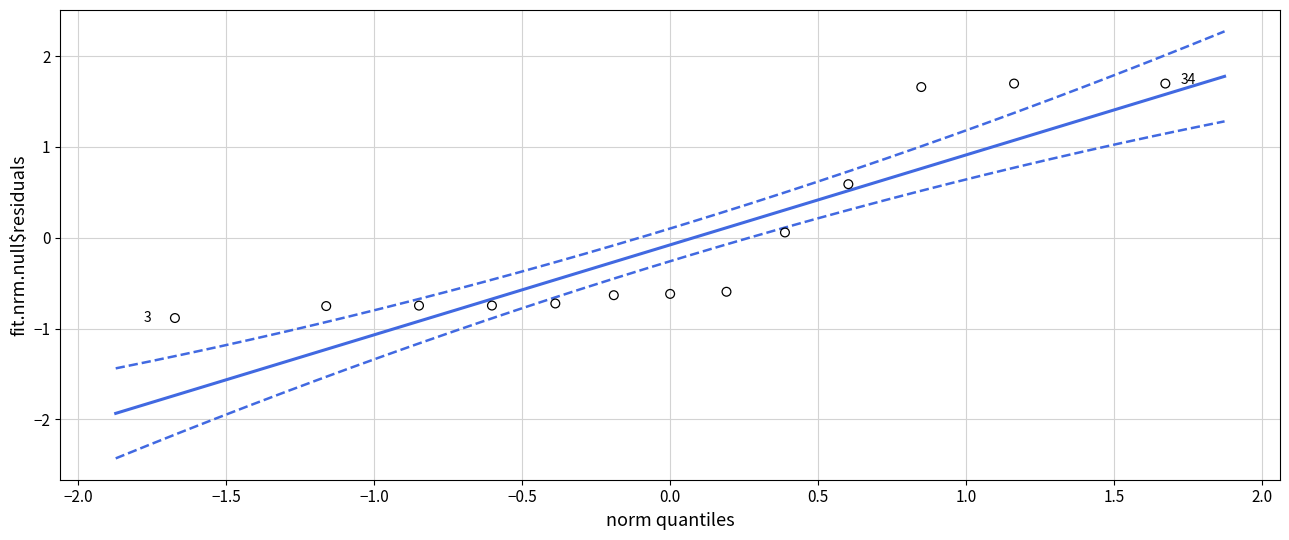

What is the range of X values (max minus min)?

3.3